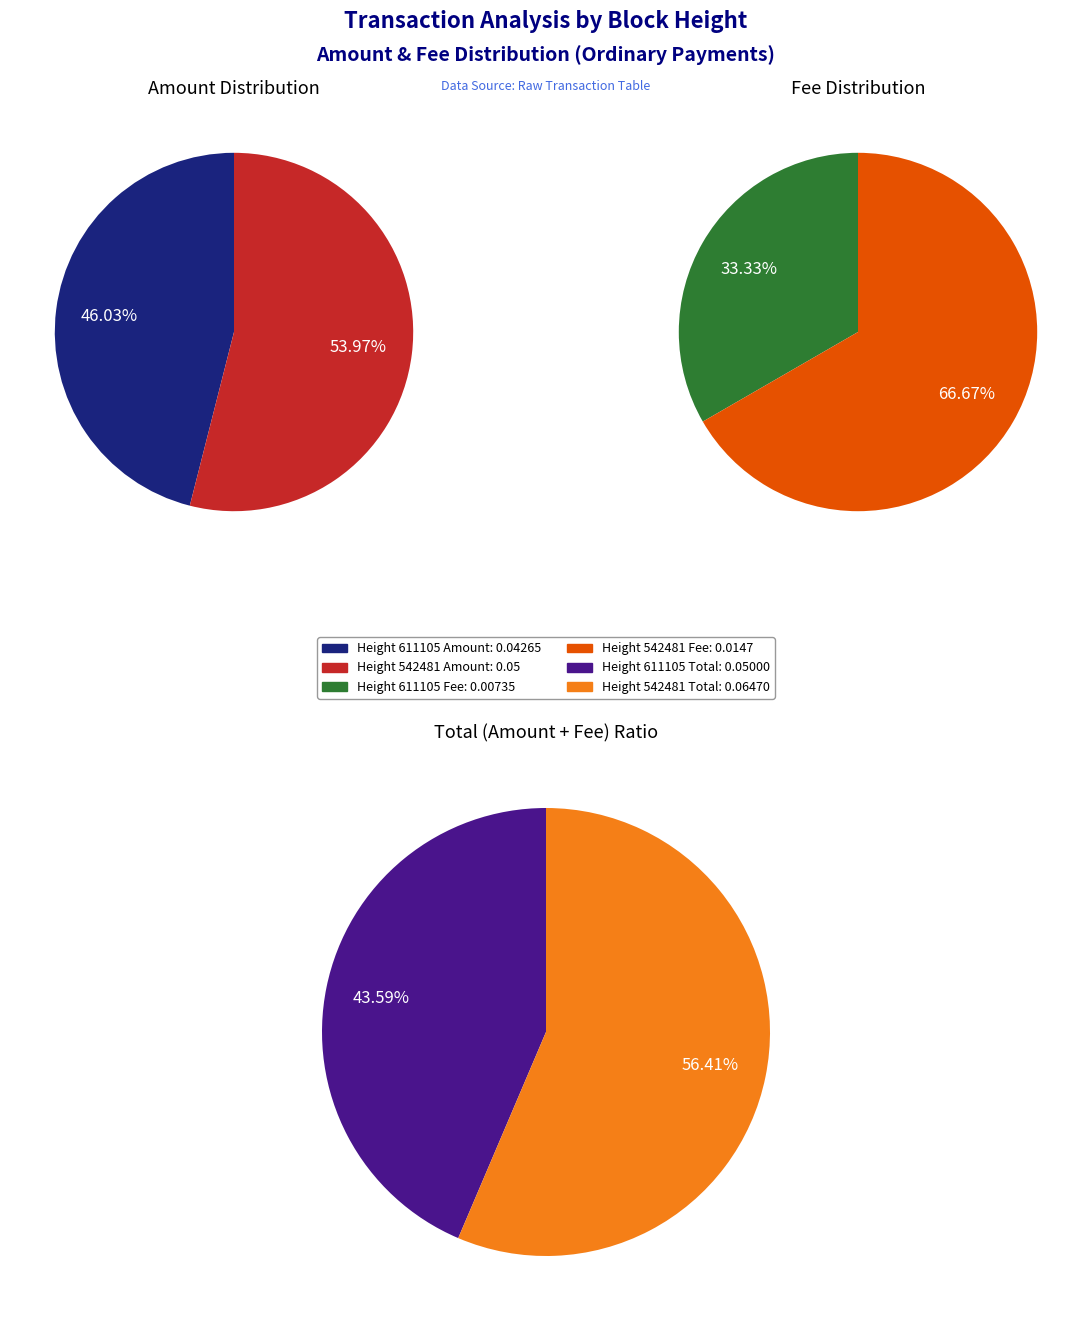

Is the sum of 611105 and 542481 greater than half?

Yes